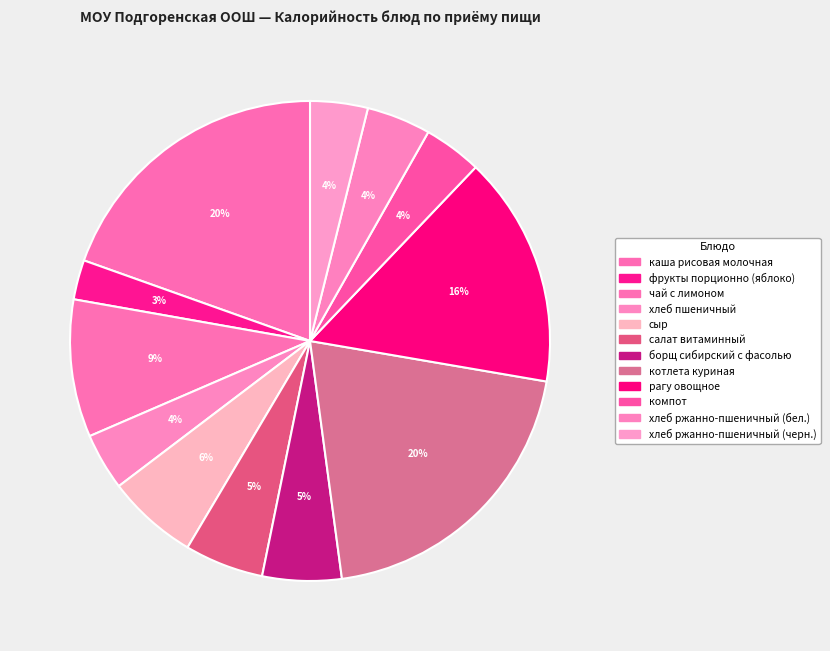

Count the number of slices in the pie.

12